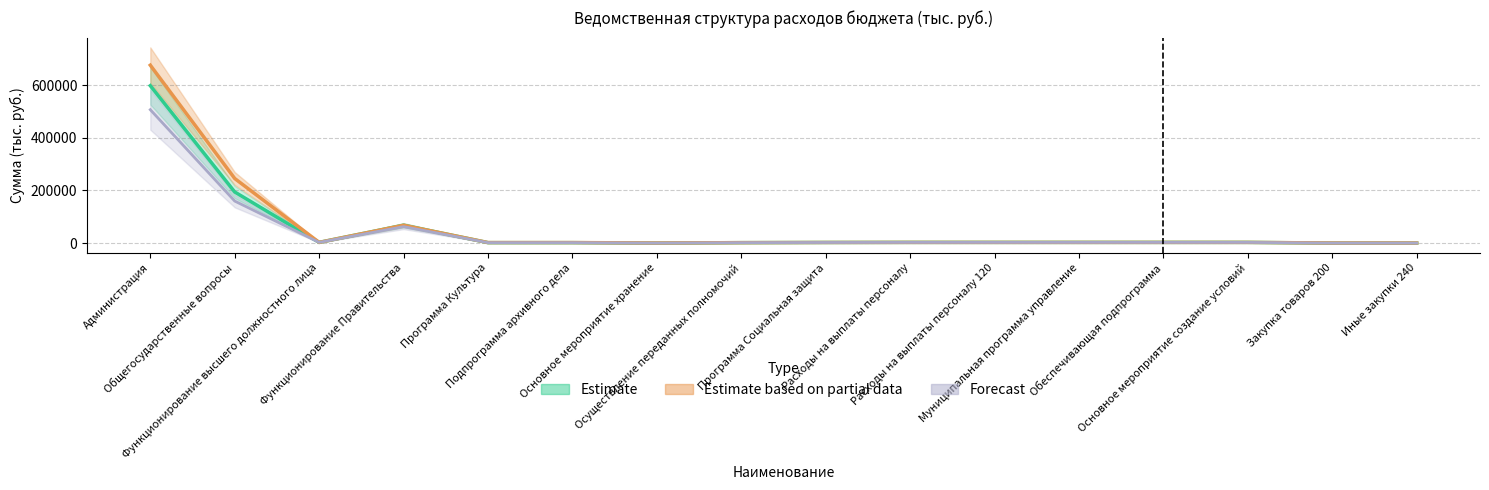

Reading left to right, what are all the values shown in this chart?

Сумма на 2022 год: 598638.3	194332.4	2602.5	67795.2	1634.0	1634.0	28.0	1606.0	2288.0	2602.5	2602.5	2602.5	2602.5	2602.5	28.0	28.0
Сумма на 2023 год: 676584.2	245594.9	2602.5	67816.8	1935.0	1935.0	316.0	1619.0	2288.0	2602.5	2602.5	2602.5	2602.5	2602.5	316.0	316.0
Сумма на 2024 год: 507328.1	159791.0	2602.5	62451.8	1620.0	1620.0	0.0	1620.0	2288.0	2602.5	2602.5	2602.5	2602.5	2602.5	0.0	0.0